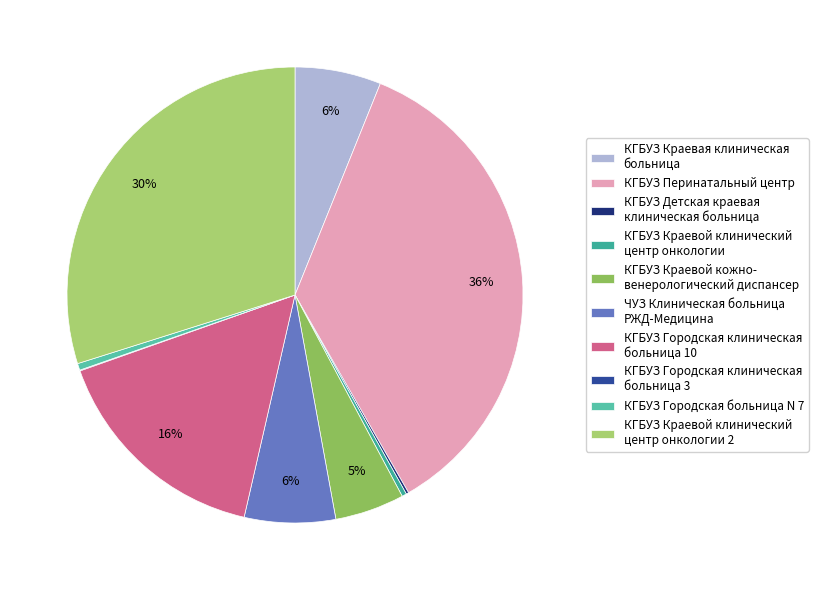

Is ЧУЗ Клиническая больница РЖД-Медицина the majority of the pie?

No